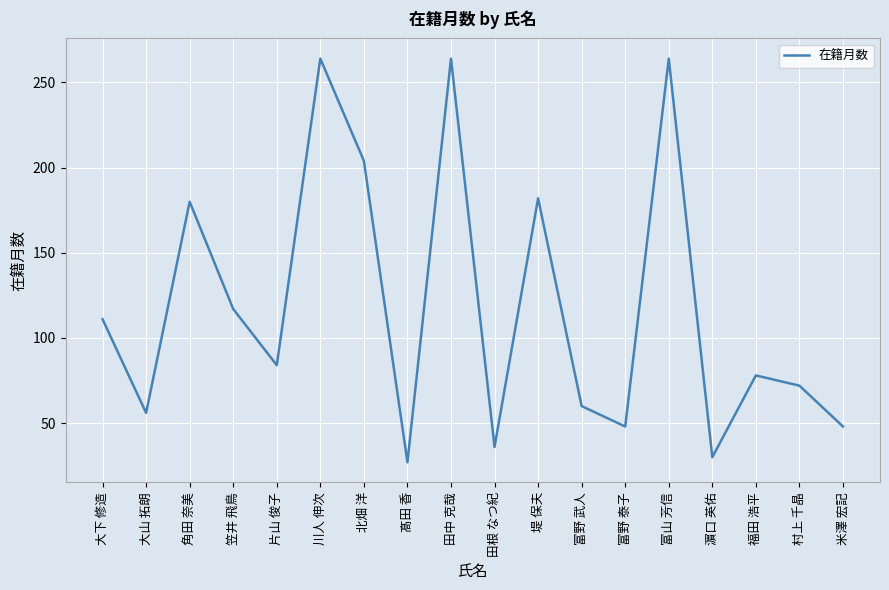

What is the difference between the second highest and second lowest values?

234